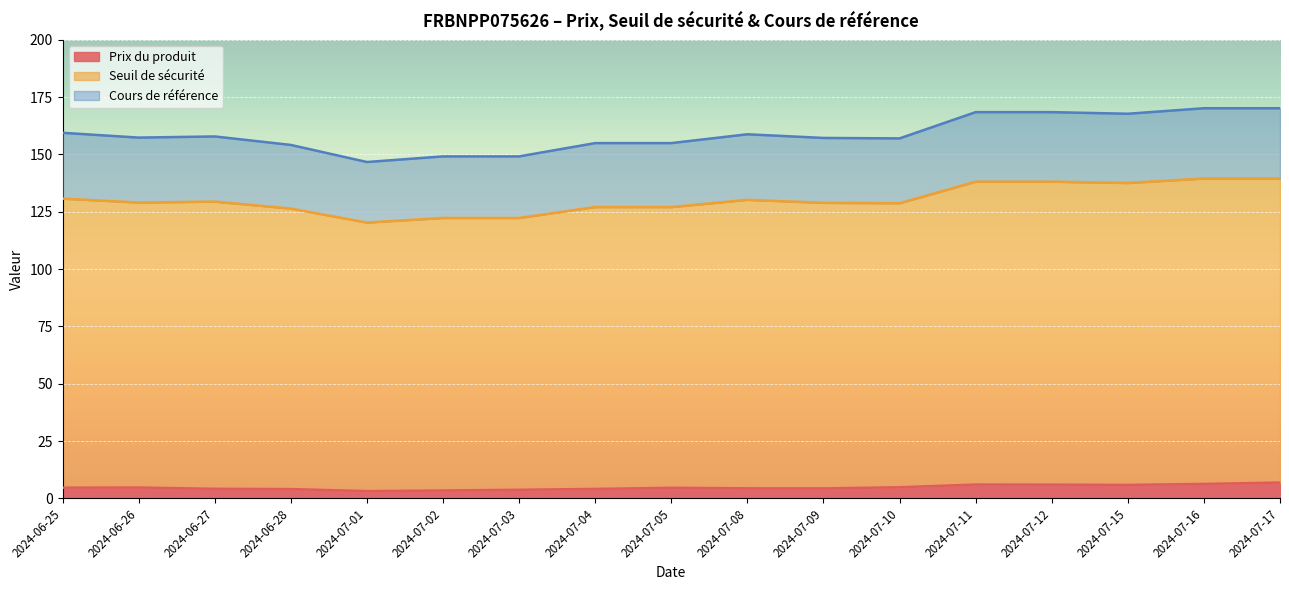

List the series in order of their peak value, highest first.

Cours de référence, Seuil de sécurité, Prix du produit